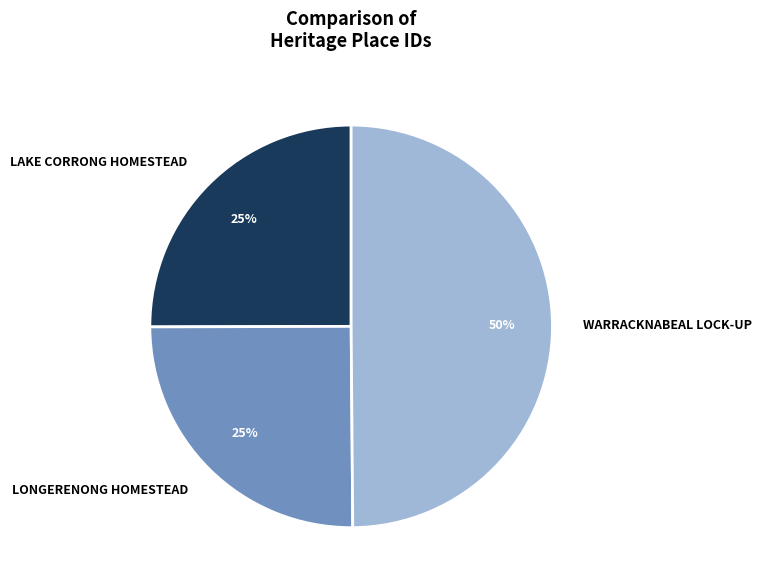

How many segments does this pie chart have?

3